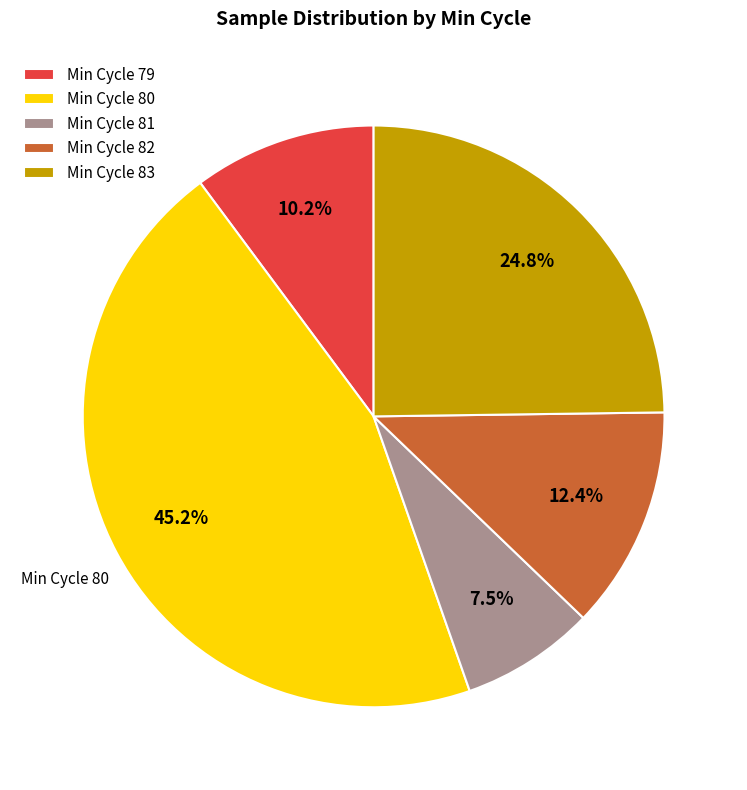

Is there any slice that represents more than half of the pie?

No